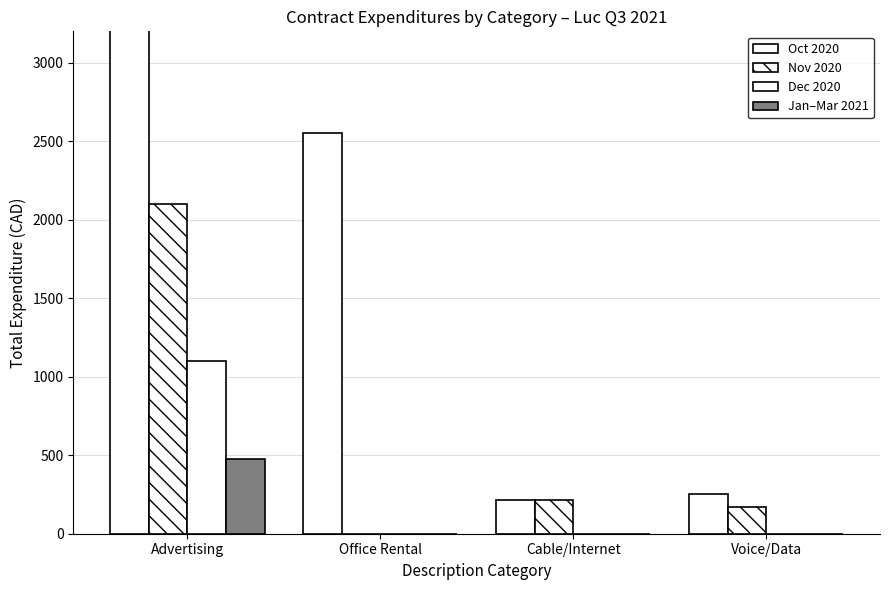

Reading left to right, what are all the values shown in this chart?

Oct 2020: Advertising=3215.0	Office Rental=2550.0	Cable/Internet=211.8	Voice/Data=251.2
Nov 2020: Advertising=2100.0	Office Rental=0.0	Cable/Internet=211.8	Voice/Data=169.4
Dec 2020: Advertising=1100.0	Office Rental=0.0	Cable/Internet=0.0	Voice/Data=0.0
Jan–Mar 2021: Advertising=474.0	Office Rental=0.0	Cable/Internet=0.0	Voice/Data=0.0